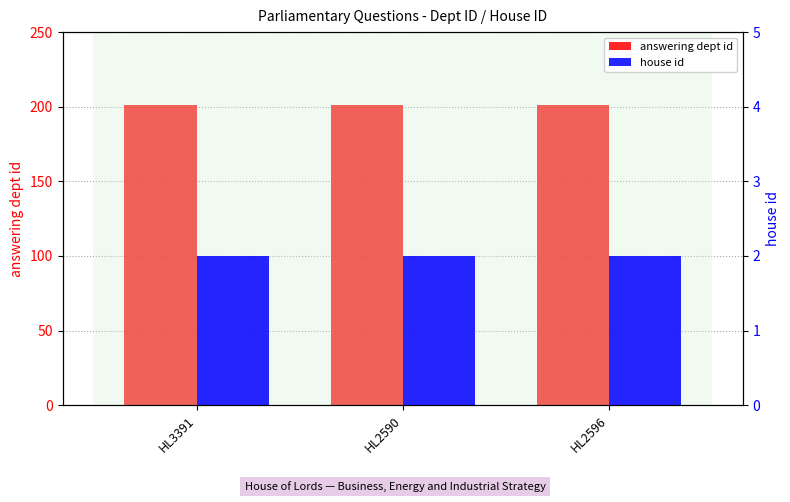

What is the label of the 1st bar from the left?

HL3391